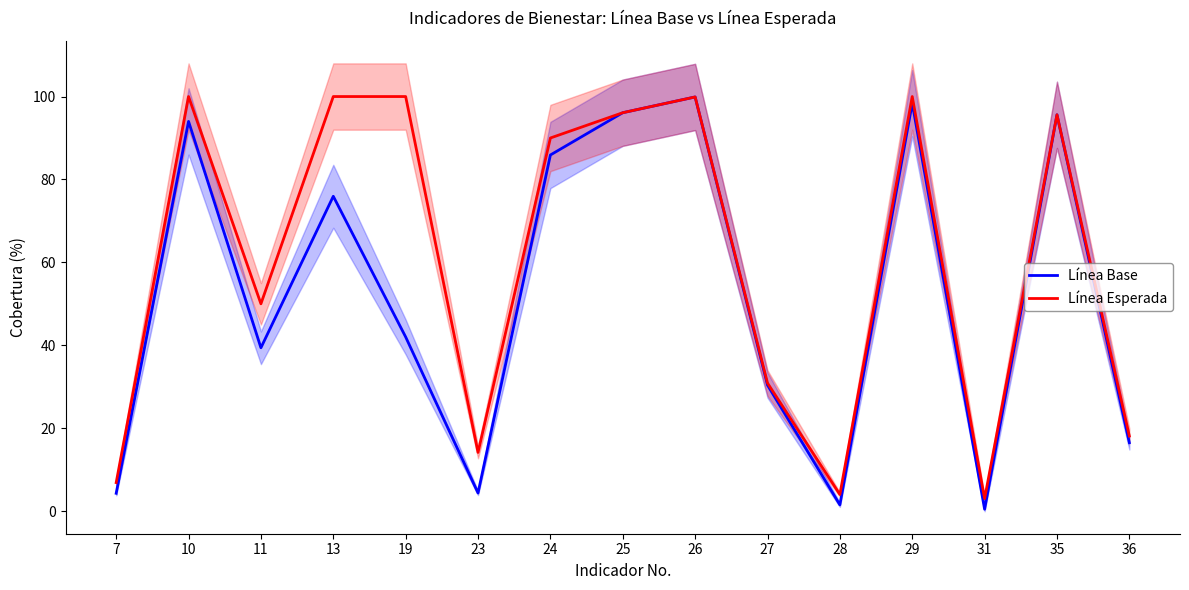

What is the difference between the highest and lowest values at 23?

9.8